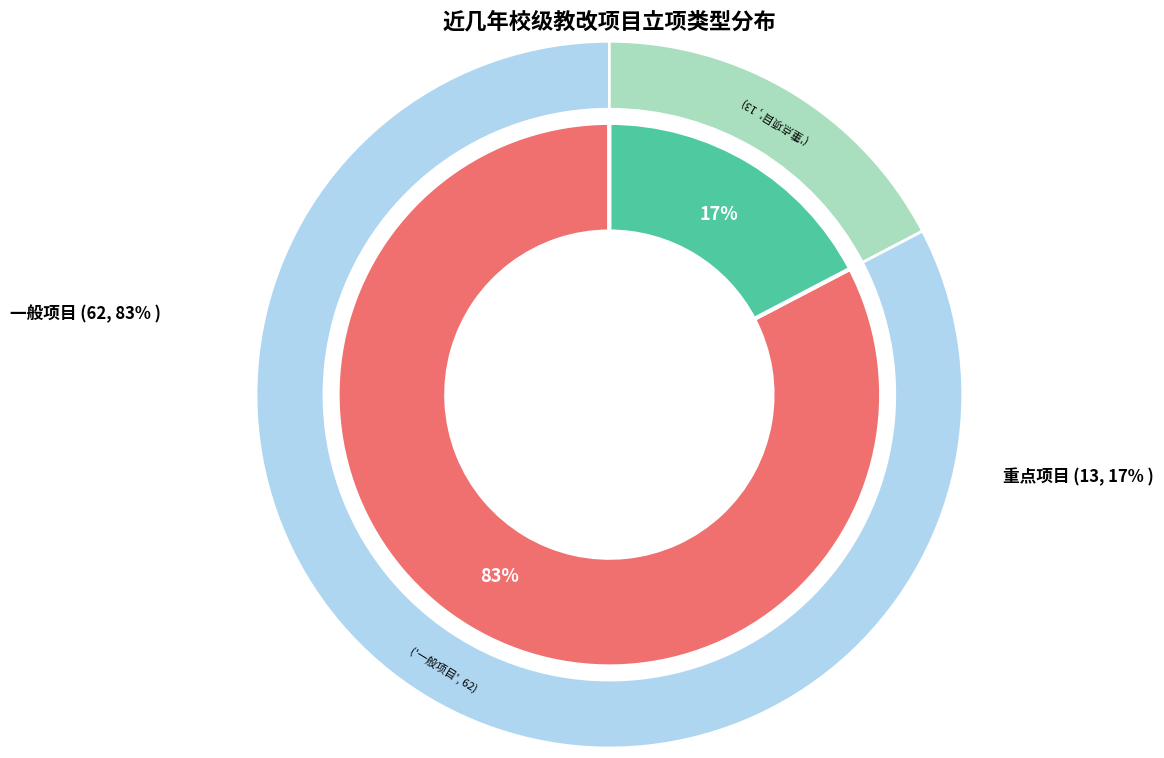

Is it true that 重点项目 is 28% of the pie?

False